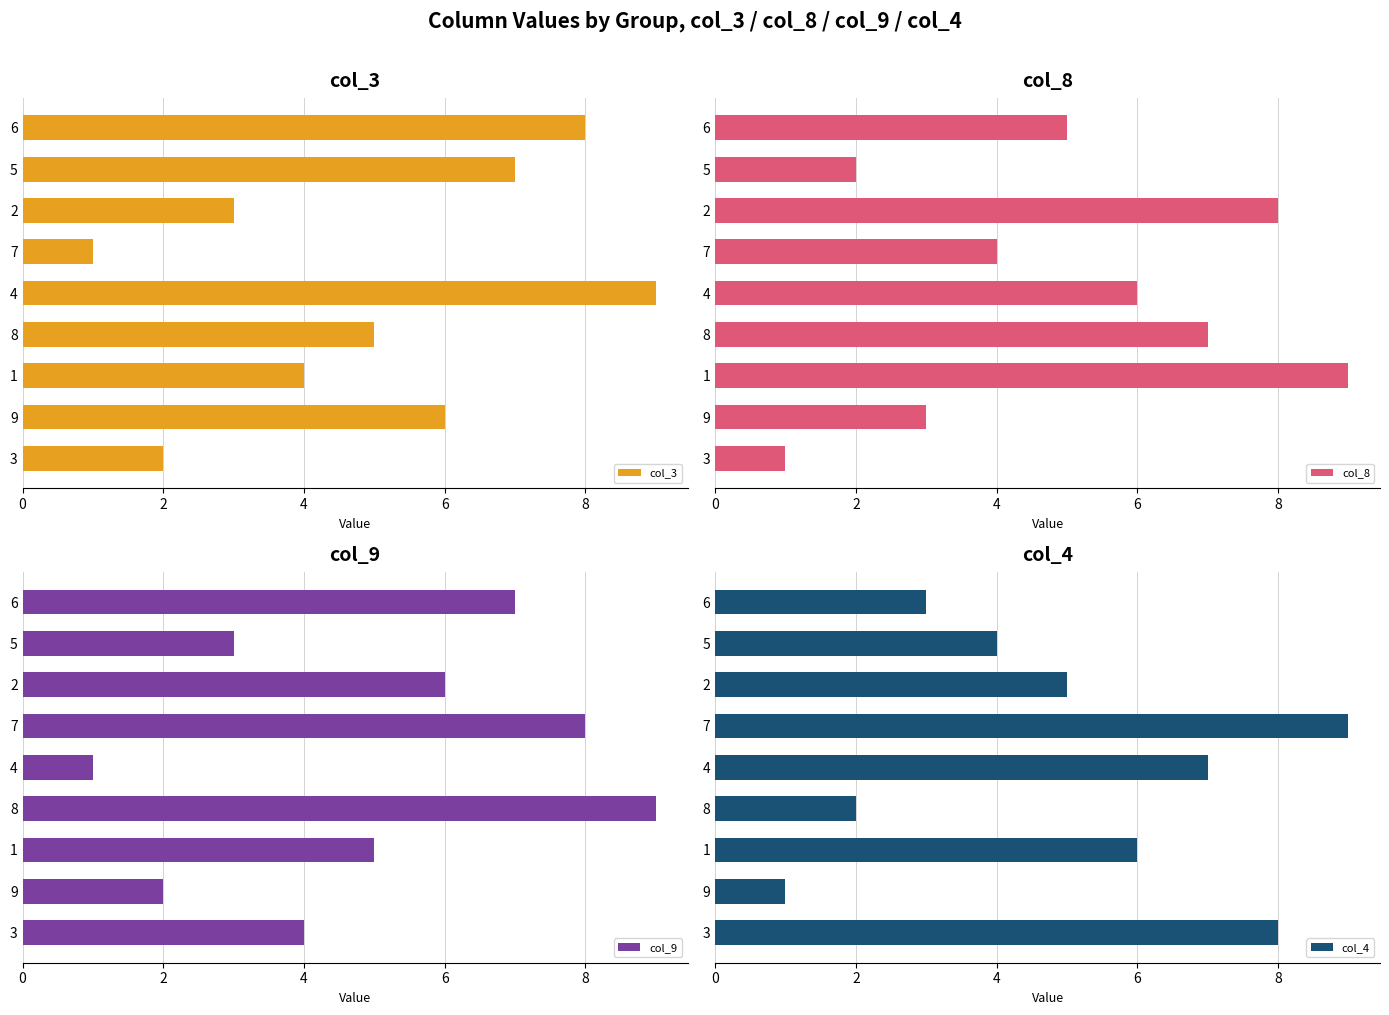

What is the difference between the maximum and minimum values in the col_4 series?

8